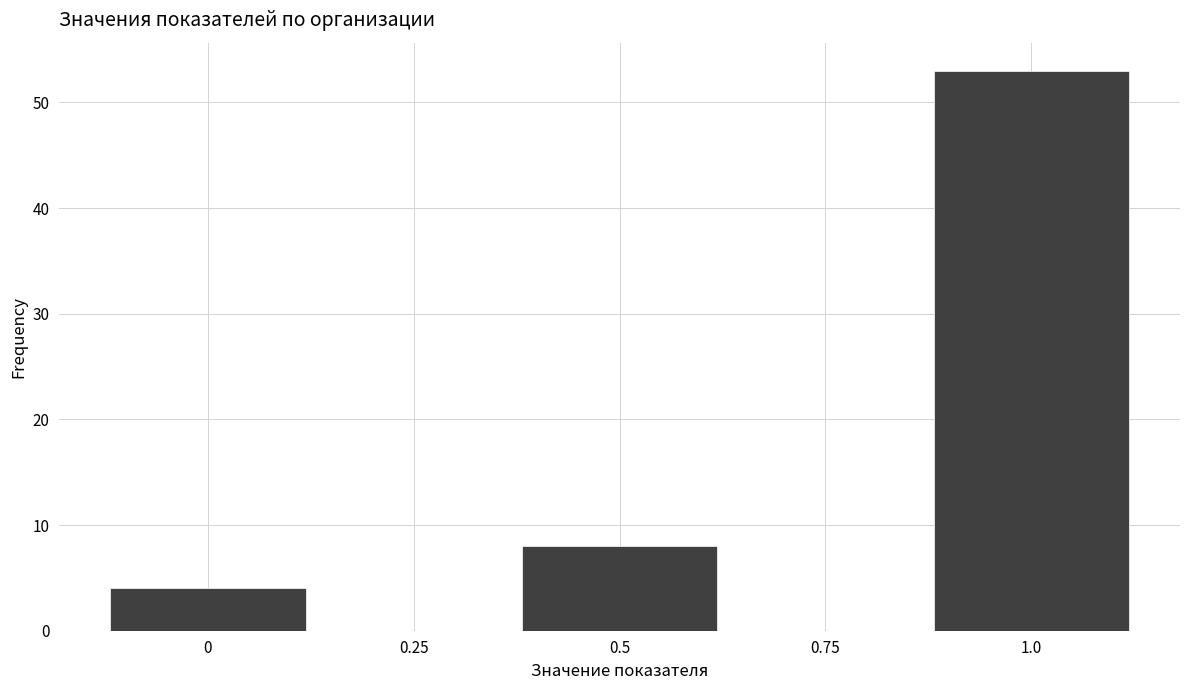

Reading left to right, list all the values displayed in this chart.

0=4	0.25=0	0.5=8	0.75=0	1.0=53